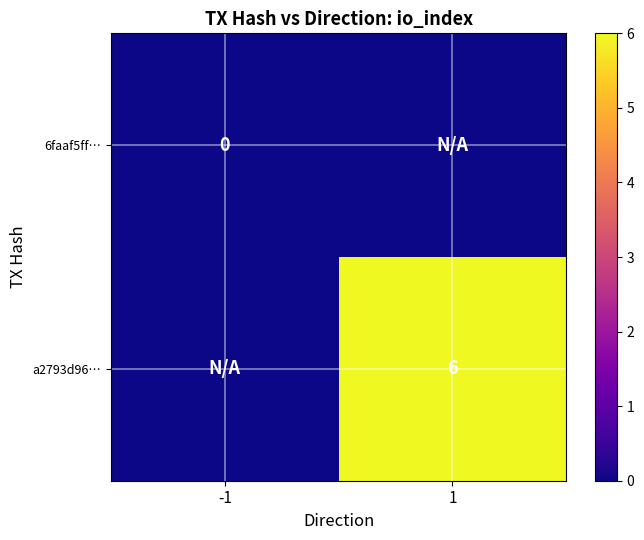

How many distinct data groups are displayed?

2